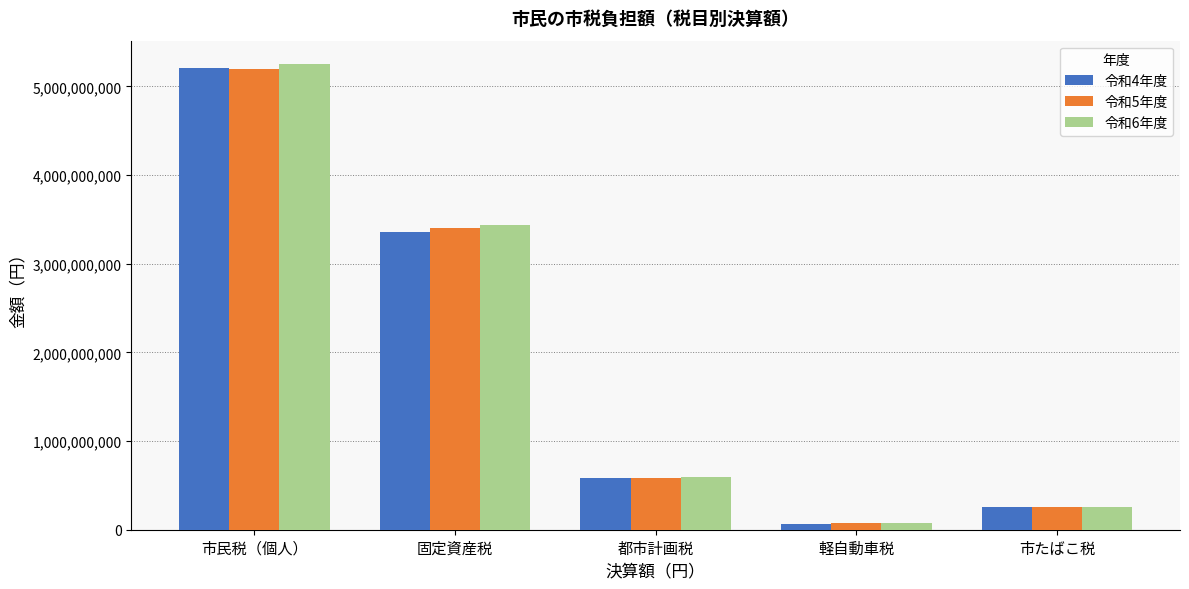

Between 市民税（個人） and 市たばこ税, which series saw the biggest shift?

令和6年度